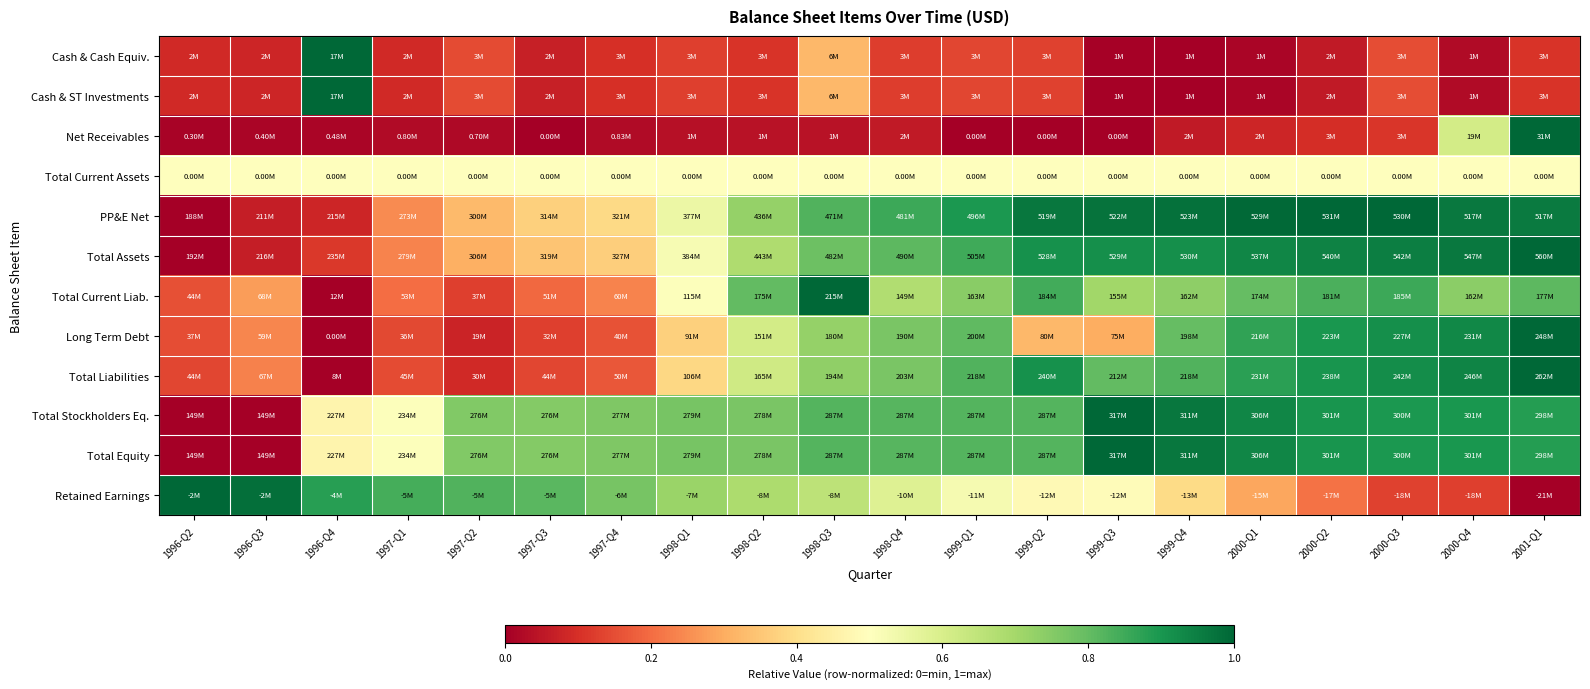

Which has a higher value, 1996-Q4 or 2000-Q1?

1996-Q4